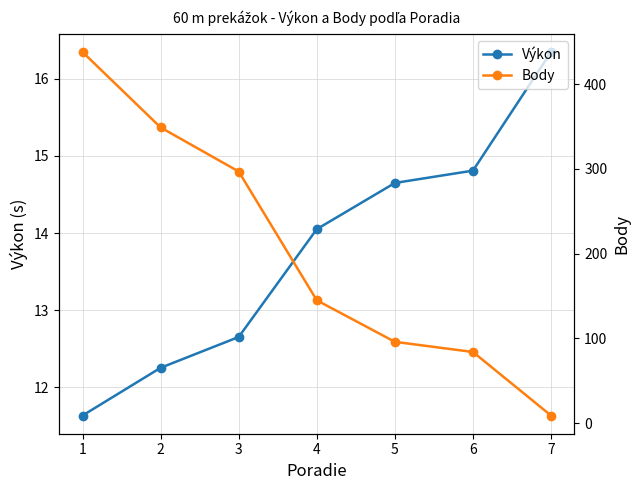

What is the total value across all series at 5?

110.7